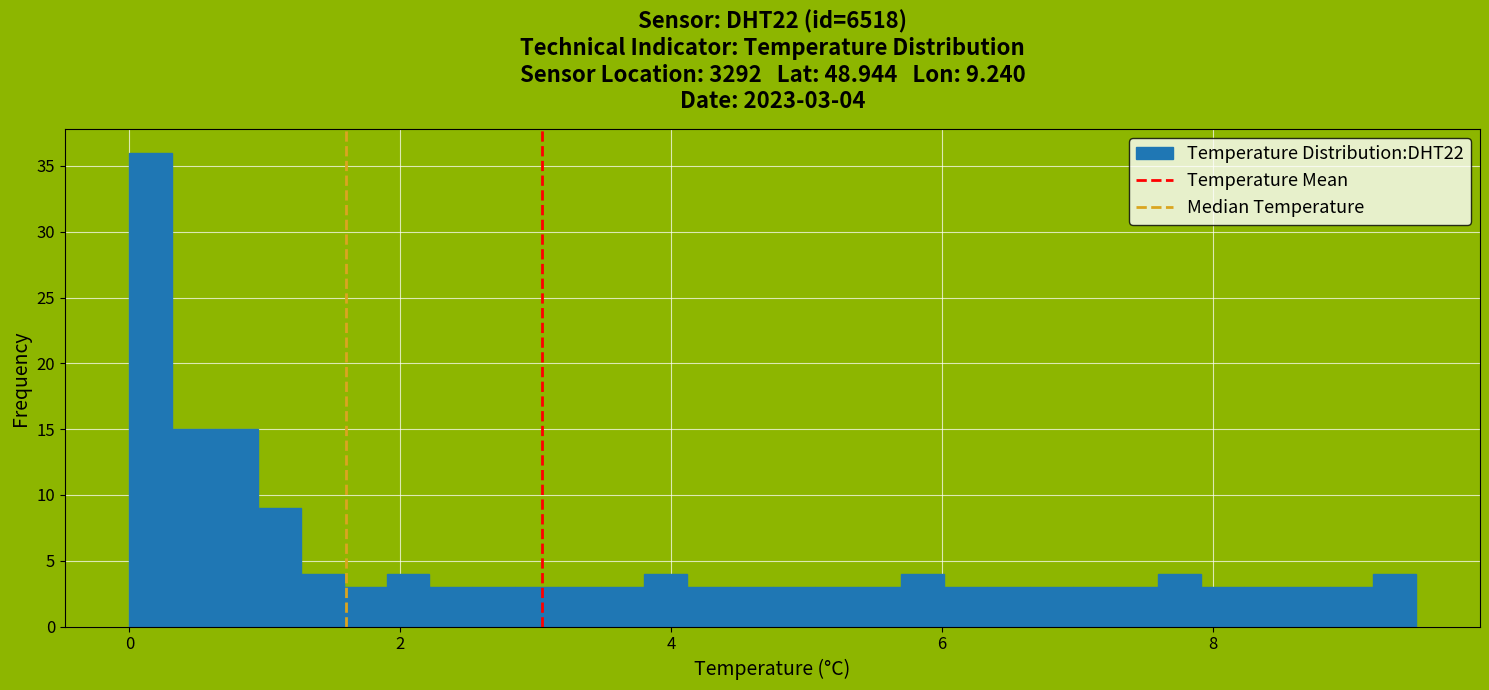

Read against the x-axis, roughly where is the centre of the tallest bar?

0.2